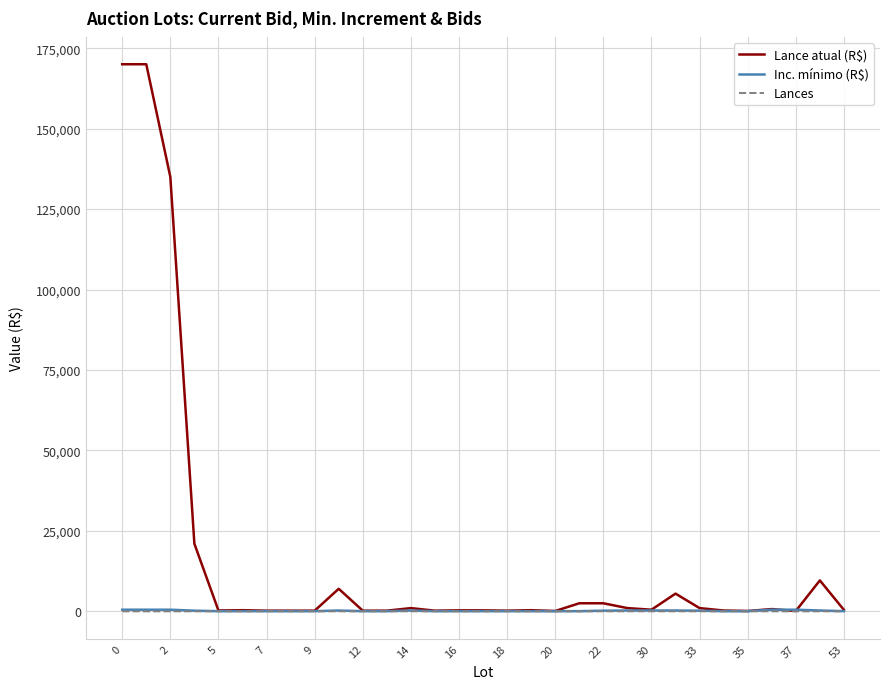

Which series has the largest total across all categories?

Lance atual (R$)